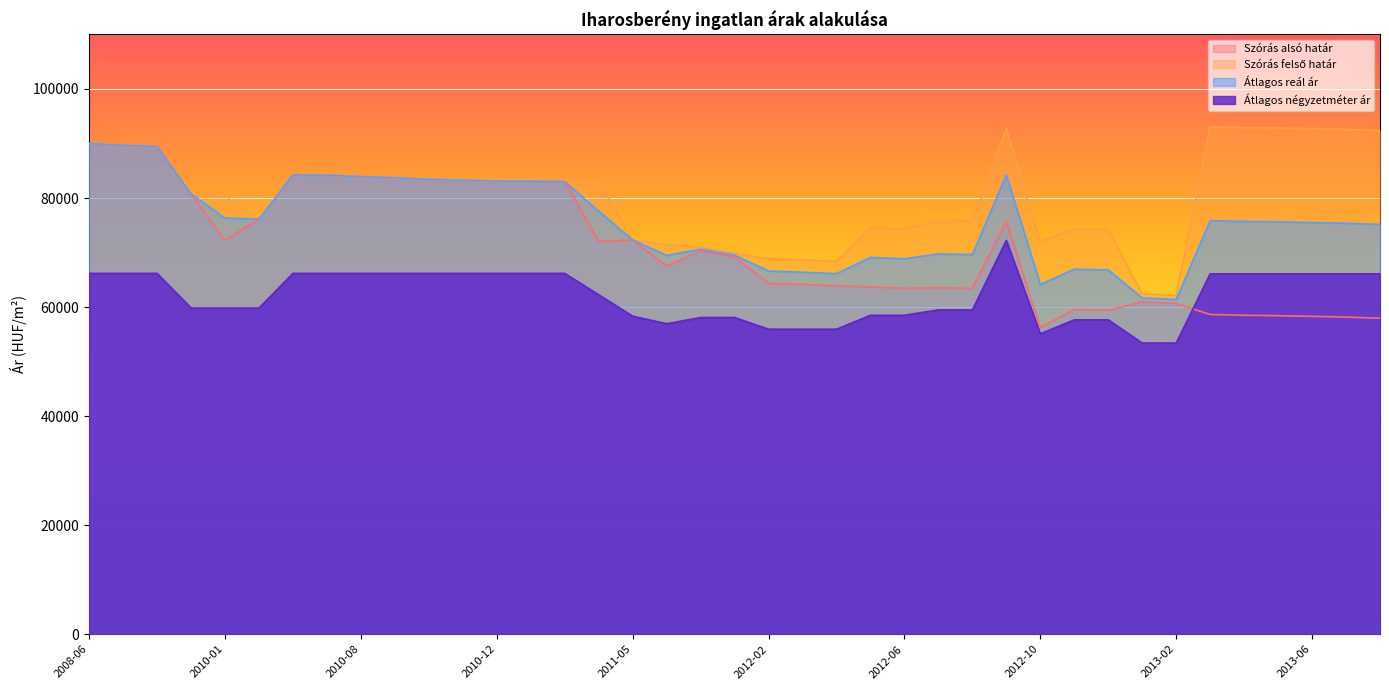

Rank the categories by Szórás alsó határ value from highest to lowest.

2008-06, 2008-07, 2008-08, 2010-06, 2010-07, 2010-08, 2010-09, 2010-10, 2010-11, 2010-12, 2011-01, 2011-02, 2008-09, 2010-05, 2012-09, 2011-05, 2010-01, 2011-03, 2011-12, 2012-01, 2011-11, 2012-02, 2012-03, 2012-04, 2012-05, 2012-07, 2012-06, 2012-08, 2013-01, 2013-02, 2012-11, 2012-12, 2013-03, 2013-04, 2013-05, 2013-06, 2013-07, 2013-08, 2012-10